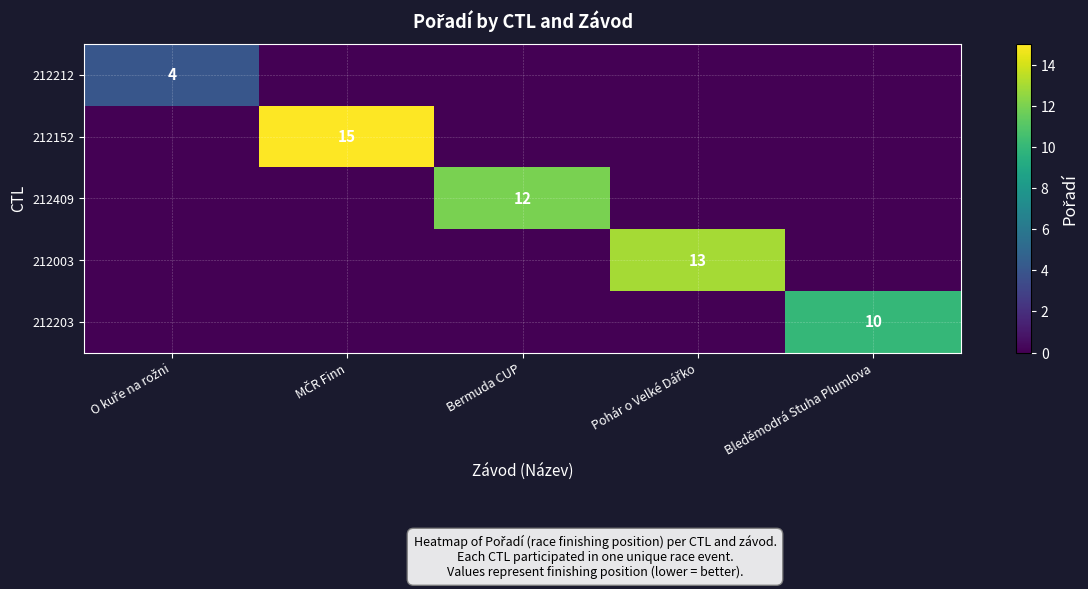

How many values in 212409 are above zero?

1